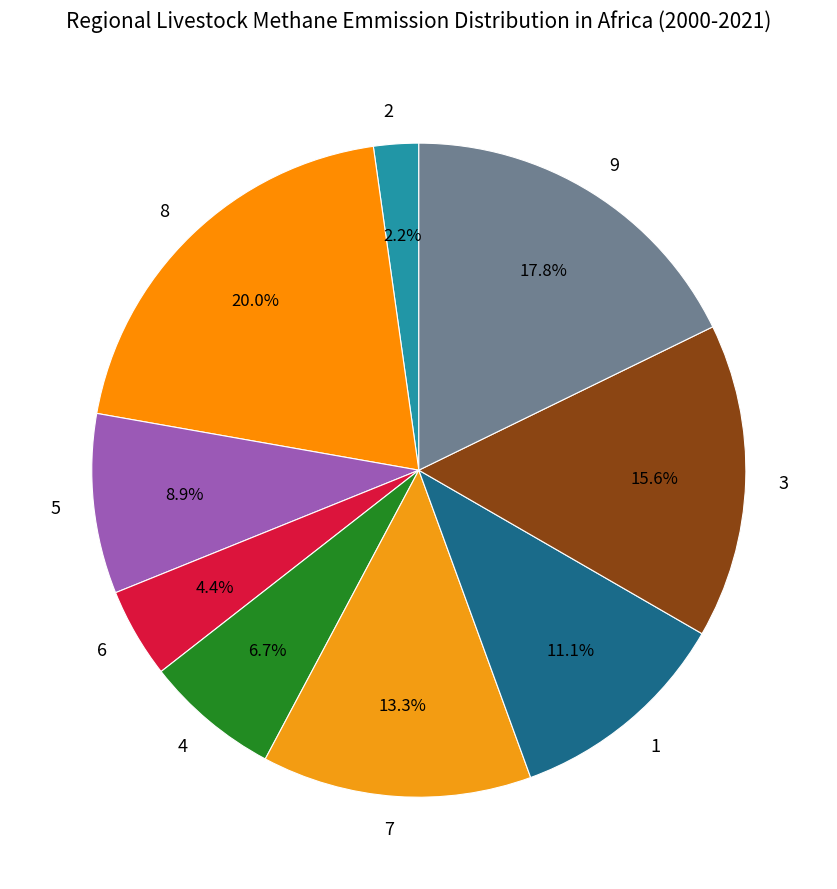

What is the ratio of the value at 1 to the value at 3?

0.7